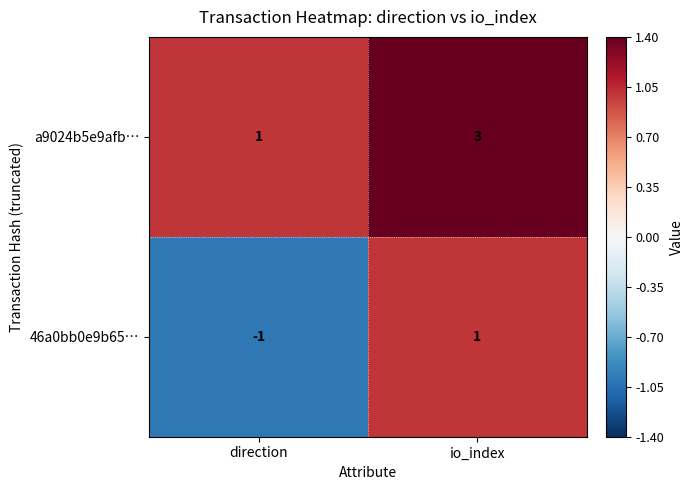

What is the maximum value for a9024b5e9afb…?

3